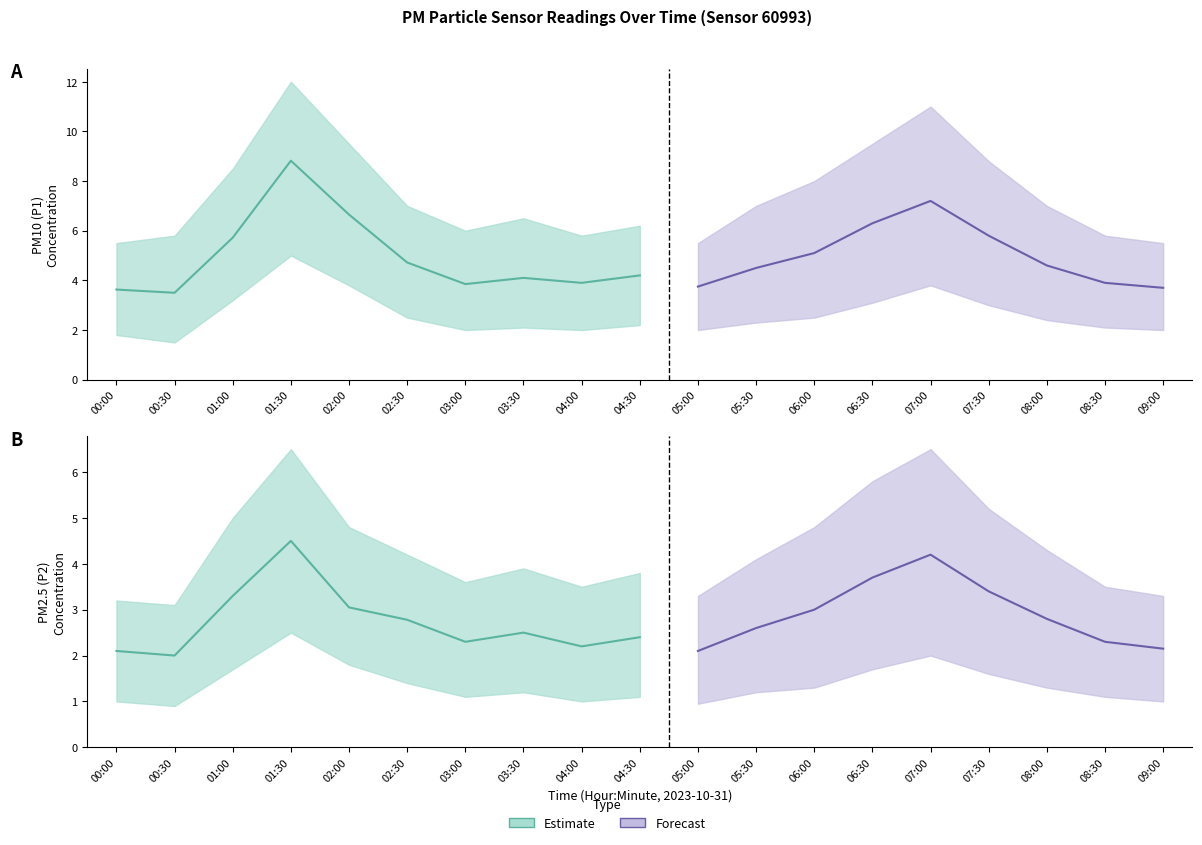

True or false: P1 has a value of 5.7 at 01:00.

True